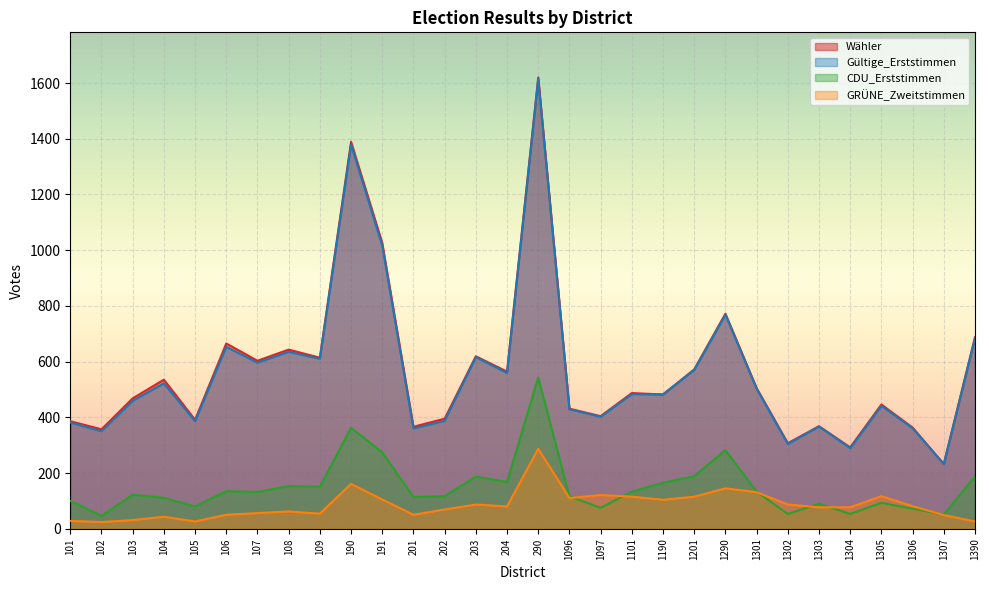

Reading left to right, extract all data points from this chart.

Wähler: 101=386	102=357	103=468	104=535	105=391	106=665	107=603	108=643	109=614	190=1389	191=1026	201=366	202=395	203=619	204=564	290=1620	1096=431	1097=404	1101=487	1190=482	1201=572	1290=772	1301=505	1302=307	1303=368	1304=292	1305=446	1306=363	1307=232	1390=688
Gültige_Erststimmen: 101=381	102=350	103=459	104=522	105=386	106=653	107=596	108=635	109=610	190=1379	191=1016	201=360	202=387	203=616	204=559	290=1614	1096=429	1097=402	1101=483	1190=482	1201=570	1290=768	1301=503	1302=304	1303=367	1304=289	1305=441	1306=361	1307=232	1390=684
CDU_Erststimmen: 101=100	102=46	103=122	104=111	105=80	106=135	107=132	108=153	109=151	190=362	191=274	201=114	202=117	203=187	204=168	290=543	1096=116	1097=75	1101=133	1190=165	1201=189	1290=282	1301=133	1302=53	1303=90	1304=53	1305=93	1306=72	1307=51	1390=188
GRÜNE_Zweitstimmen: 101=28	102=24	103=31	104=43	105=26	106=50	107=56	108=62	109=54	190=161	191=105	201=50	202=69	203=87	204=80	290=287	1096=110	1097=121	1101=115	1190=104	1201=115	1290=145	1301=131	1302=87	1303=77	1304=77	1305=117	1306=81	1307=49	1390=26